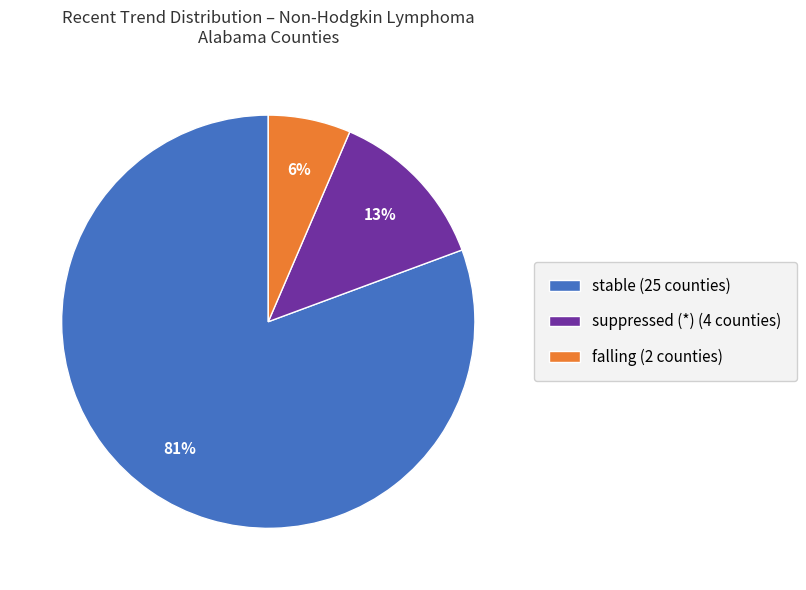

Count the number of slices in the pie.

3